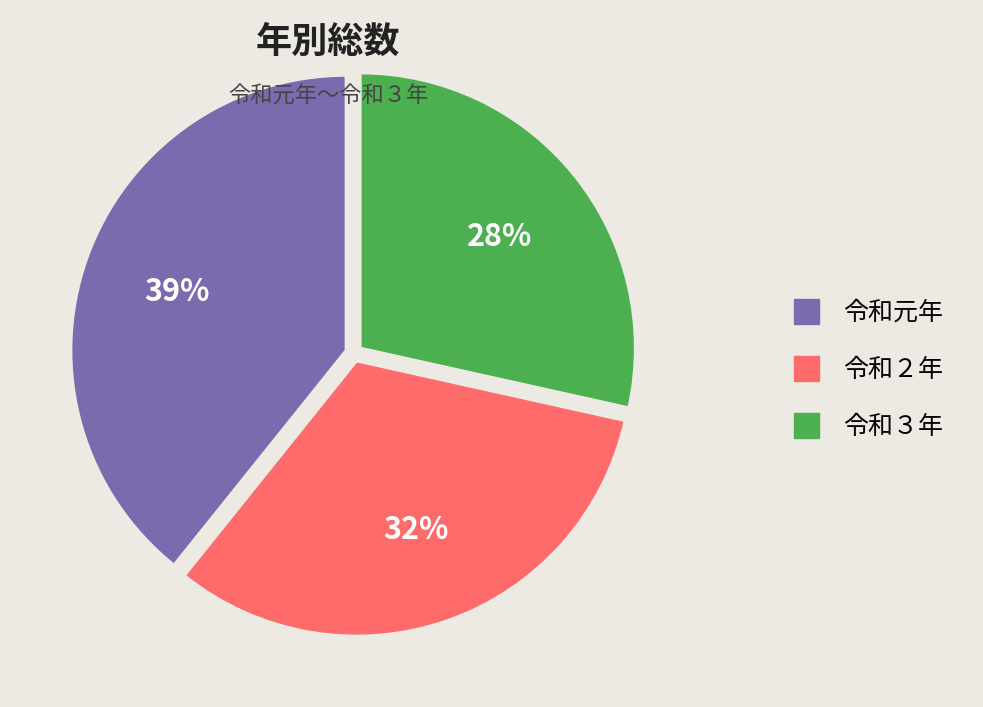

Is it true that 令和３年 is 28% of the pie?

True